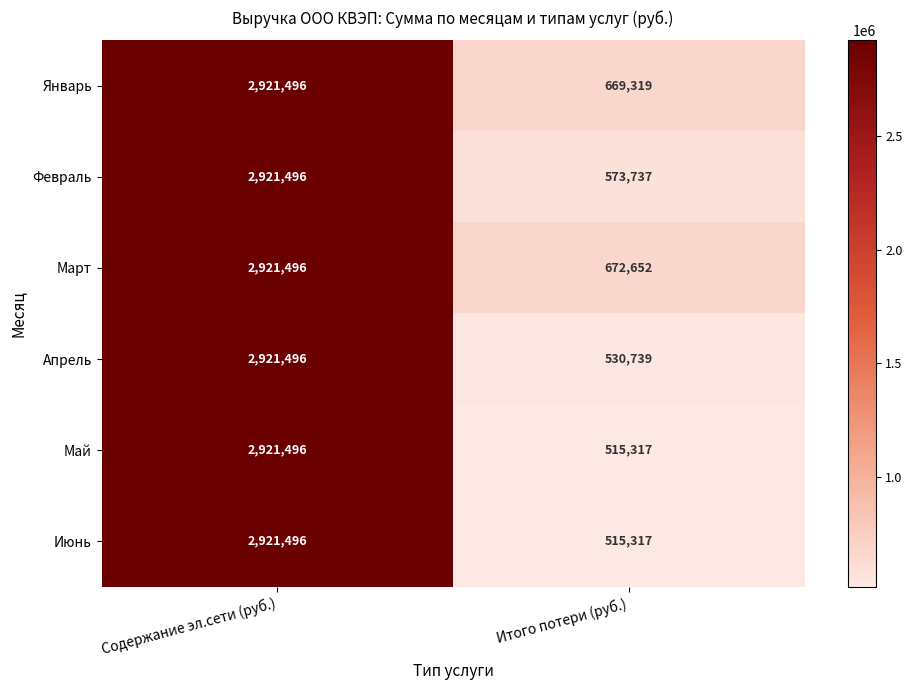

The value of Март at Итого потери (руб.) is 672652. True or false?

True